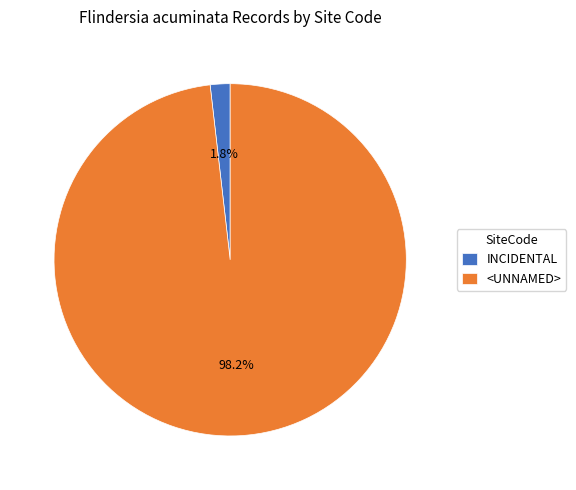

What percentage is the <UNNAMED> slice, to the nearest percent?

98%